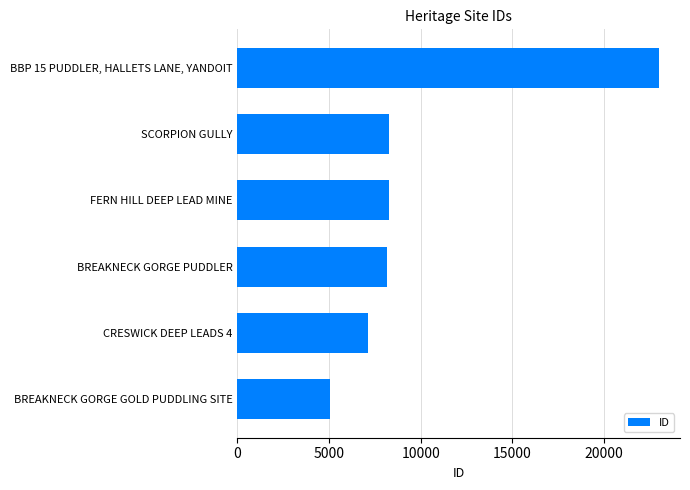

What is the smallest value displayed?

5053